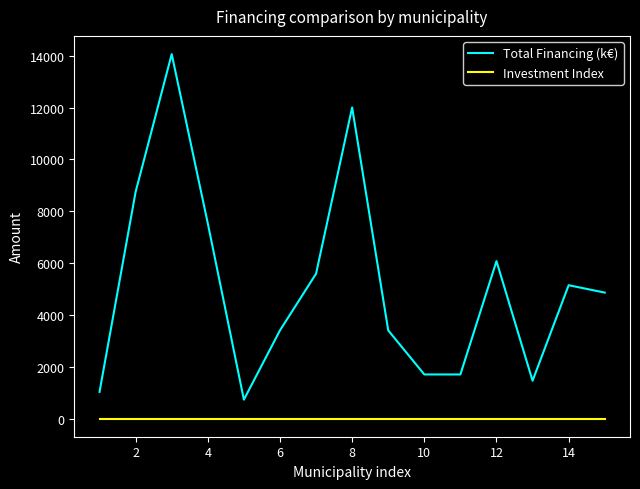

What is the average value of the Total Financing (k€) series?

5162.7